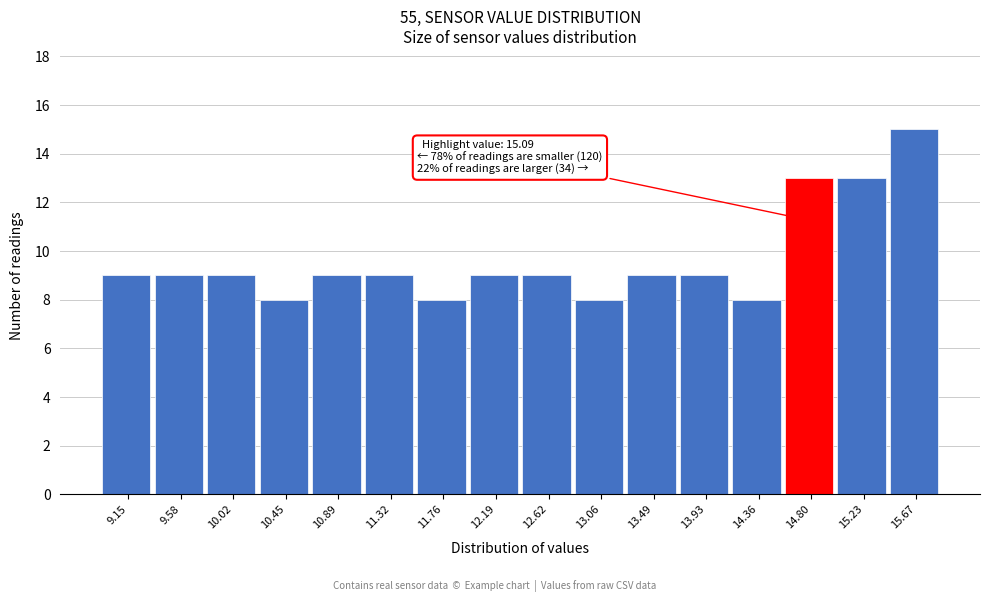

Reading left to right, what are all the values shown in this chart?

9	9	9	8	9	9	8	9	9	8	9	9	8	13	13	15